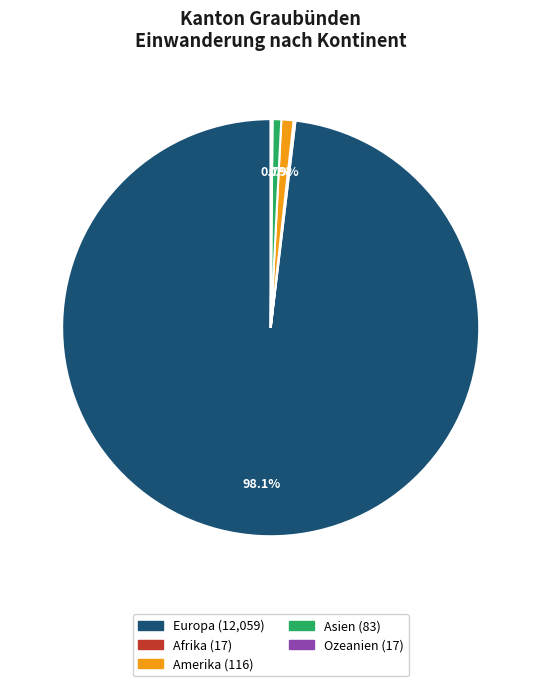

Do Amerika and Europa together represent more than half of the pie?

Yes